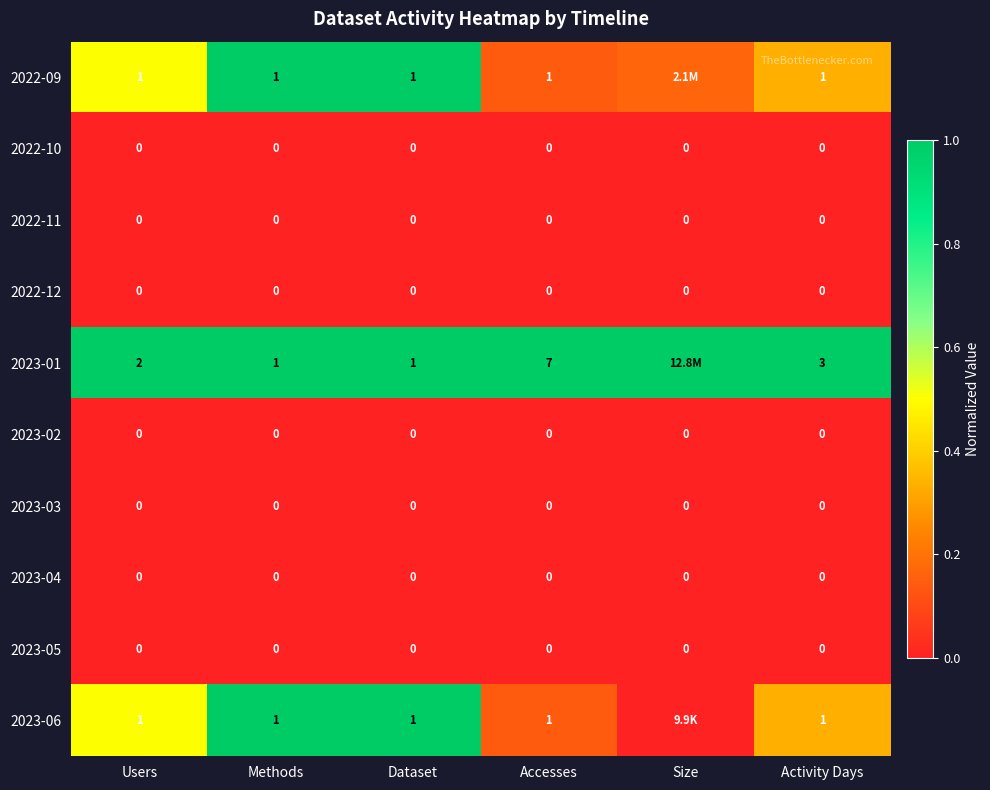

What is the spread (max minus min) of values at Methods?

1.0